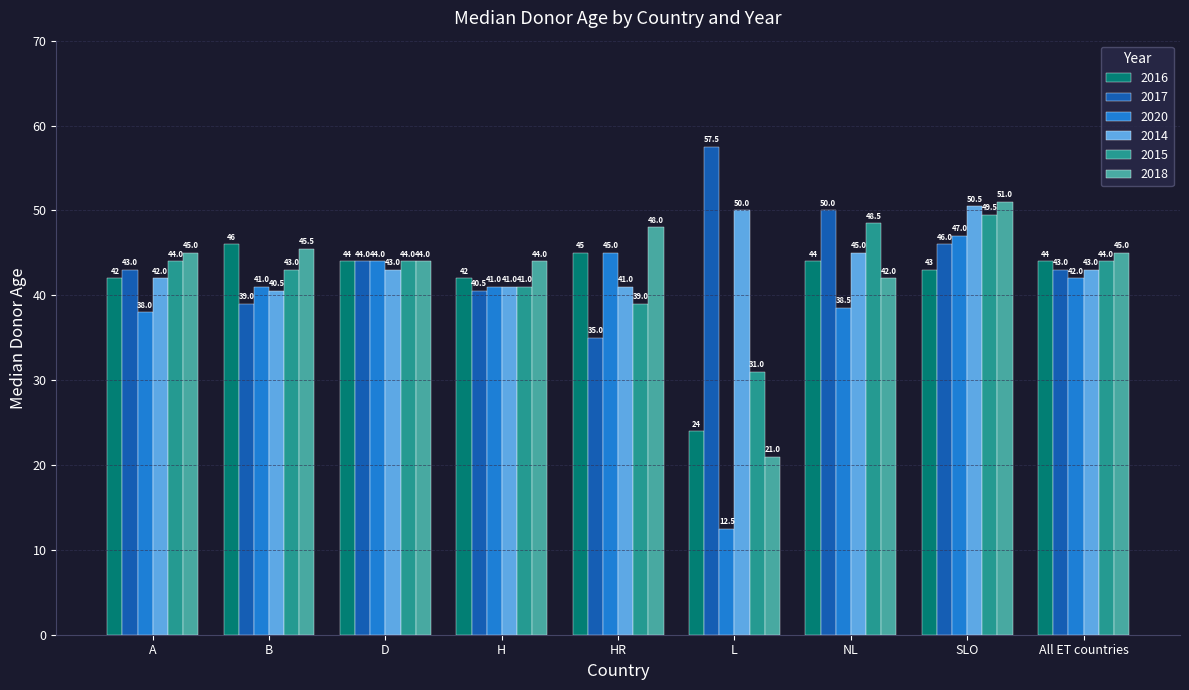

How many categories are shown in the chart?

9